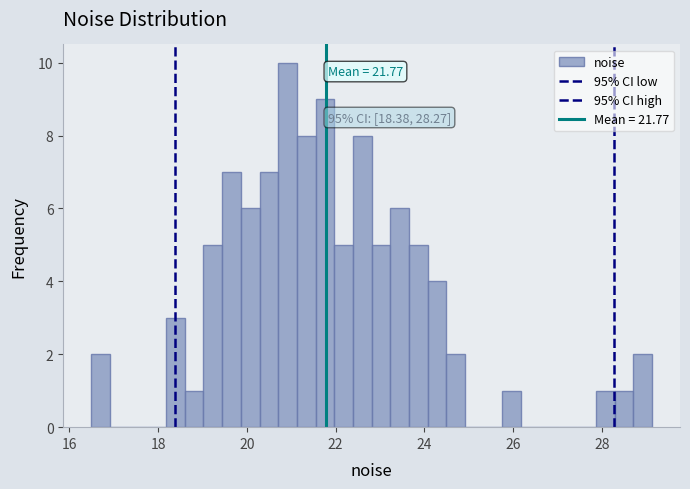

Read against the x-axis, roughly where is the centre of the tallest bar?

21.0